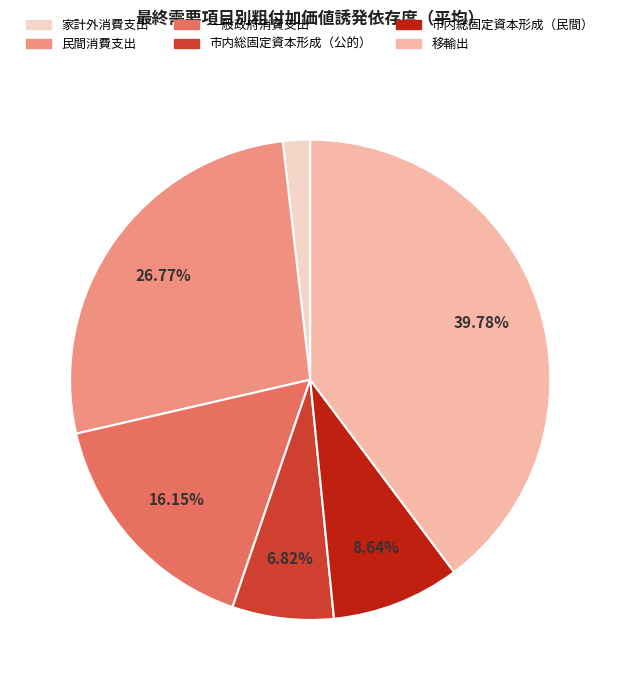

Approximately how many times larger is the value at 民間消費支出 compared to 市内総固定資本形成（公的）?

3.9